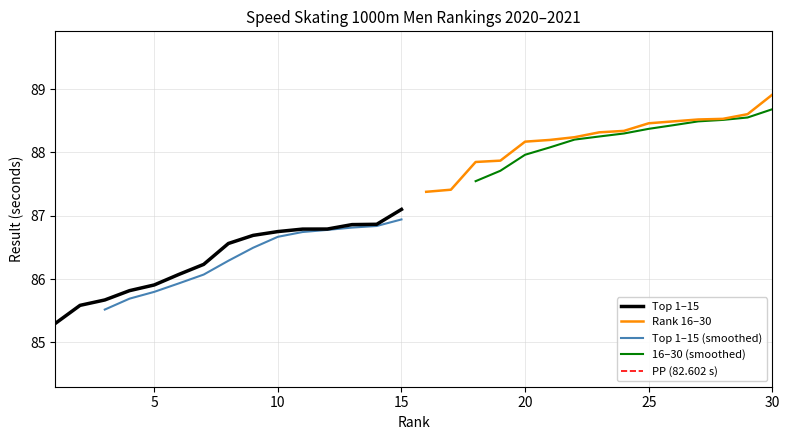

How many categories are shown in the chart?

15